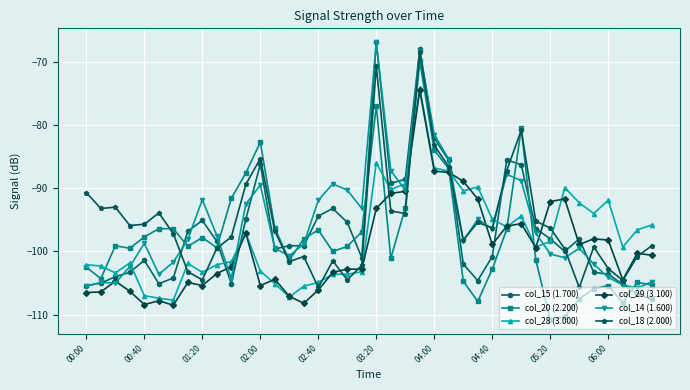

True or false: col_14 (1.600) has more than 0 points higher than both neighbors.

True